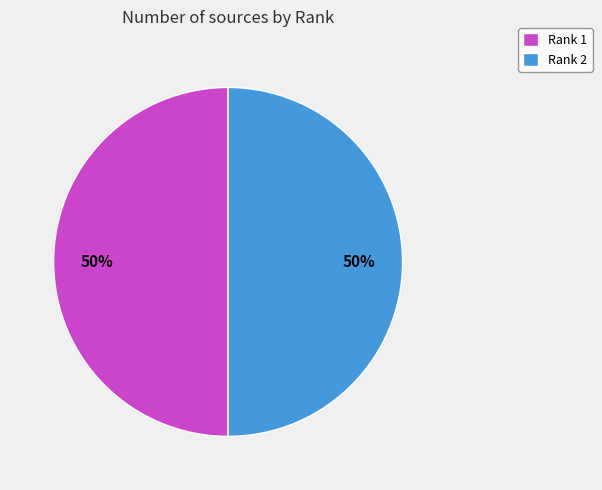

To the nearest percent, what portion does Rank 1 represent?

50%